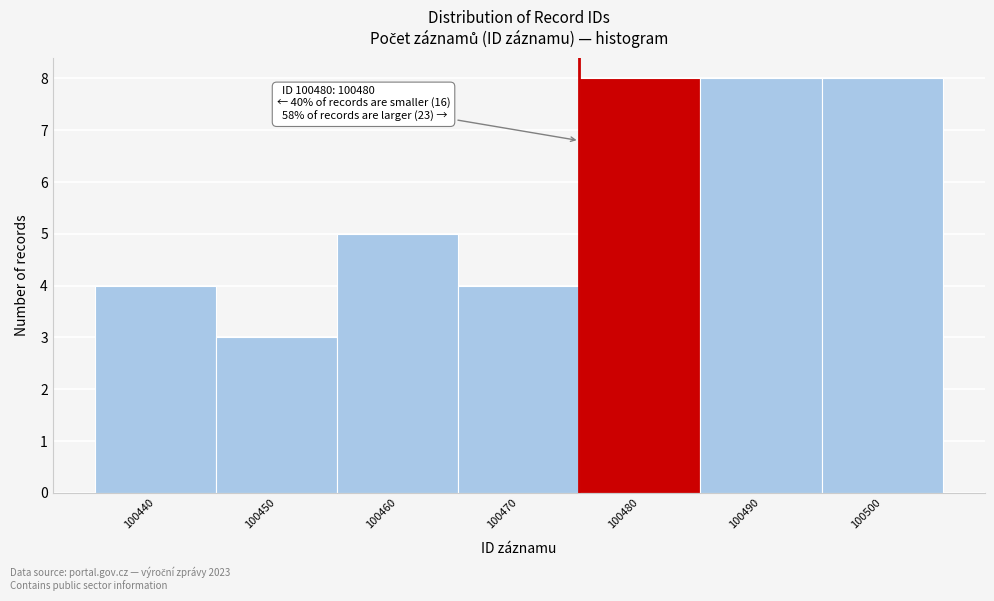

Reading left to right, list all the values displayed in this chart.

4	3	5	4	8	8	8